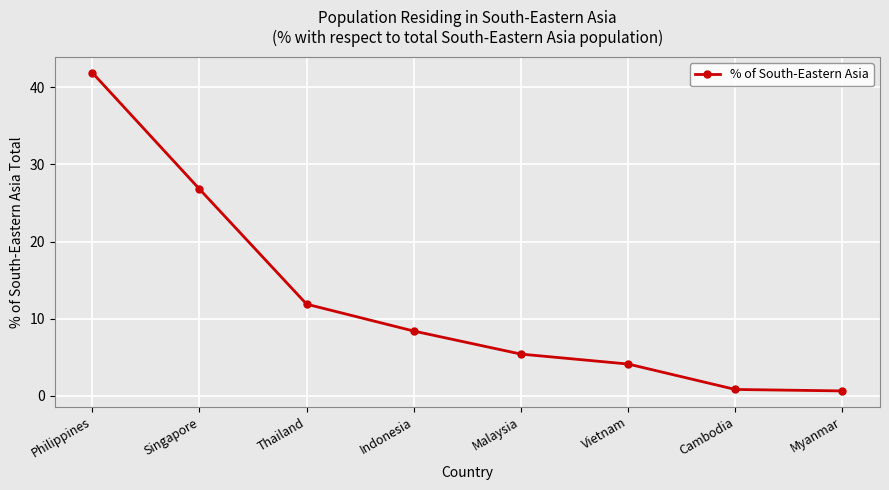

Reading right to left, transcribe all the data shown in this chart.

Myanmar=0.6	Cambodia=0.8	Vietnam=4.1	Malaysia=5.4	Indonesia=8.4	Thailand=11.9	Singapore=26.8	Philippines=41.9